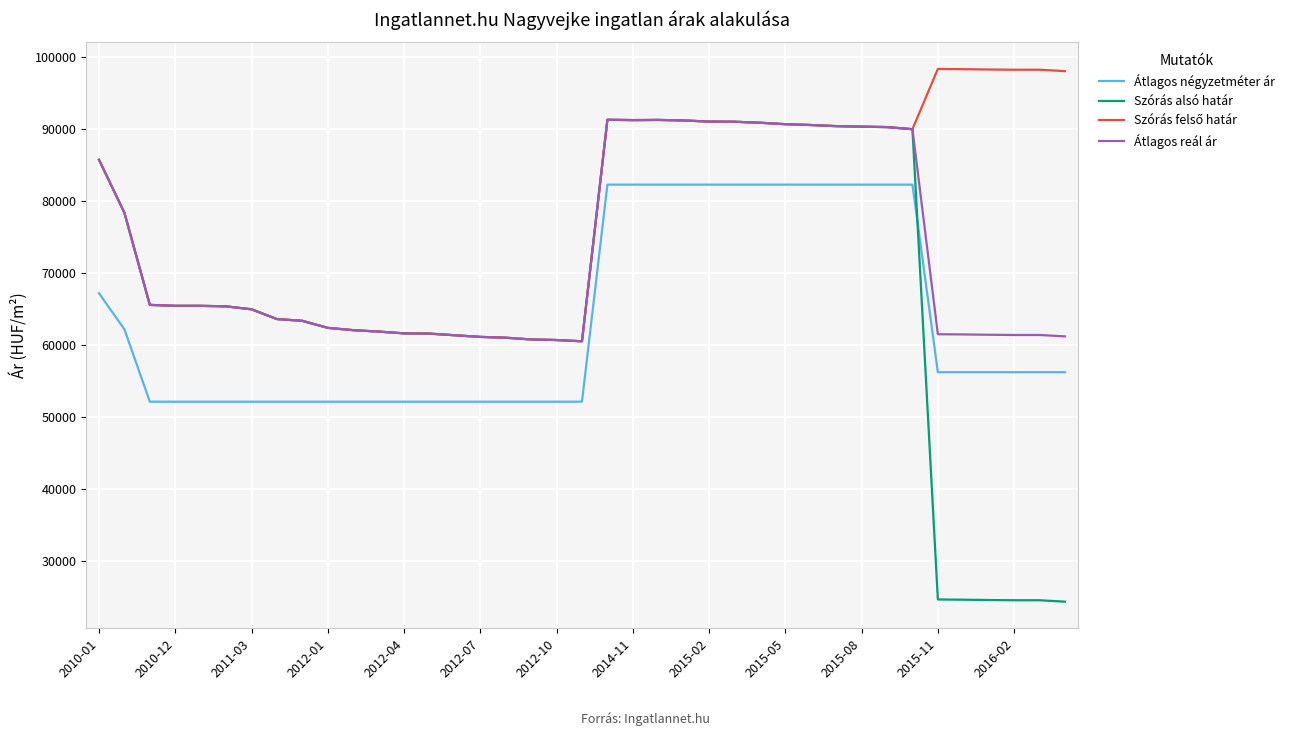

True or false: Átlagos reál ár and Átlagos négyzetméter ár intersect in this chart.

False